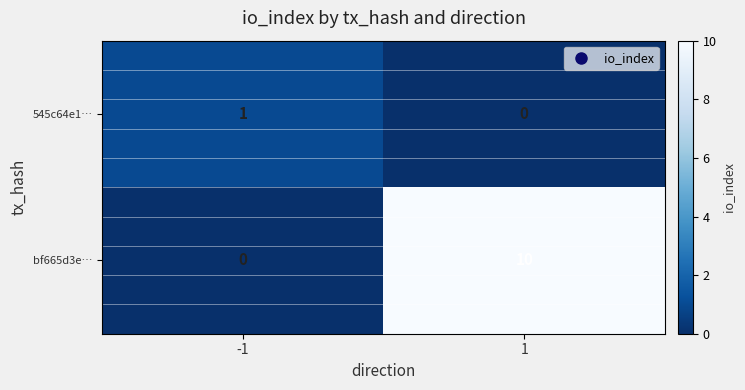

True or false: bf665d3e… has a value of 10 at 1.

True